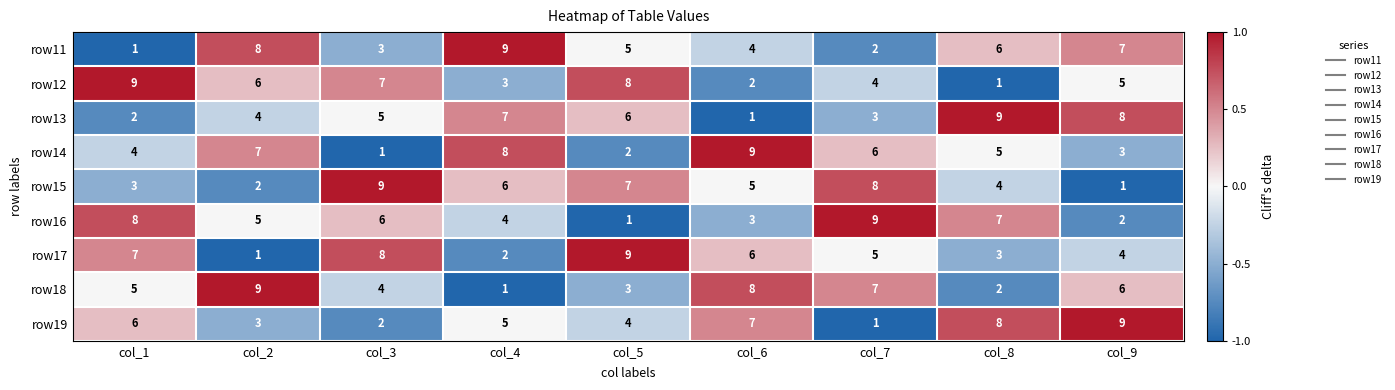

Rank the series at col_4 from highest to lowest value.

row11, row14, row13, row15, row19, row16, row12, row17, row18